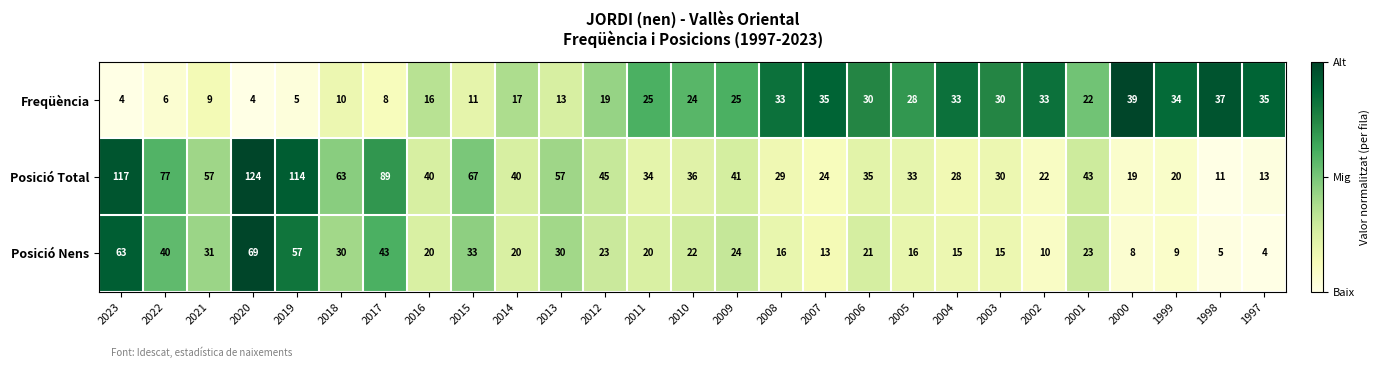

How many distinct data groups are displayed?

3